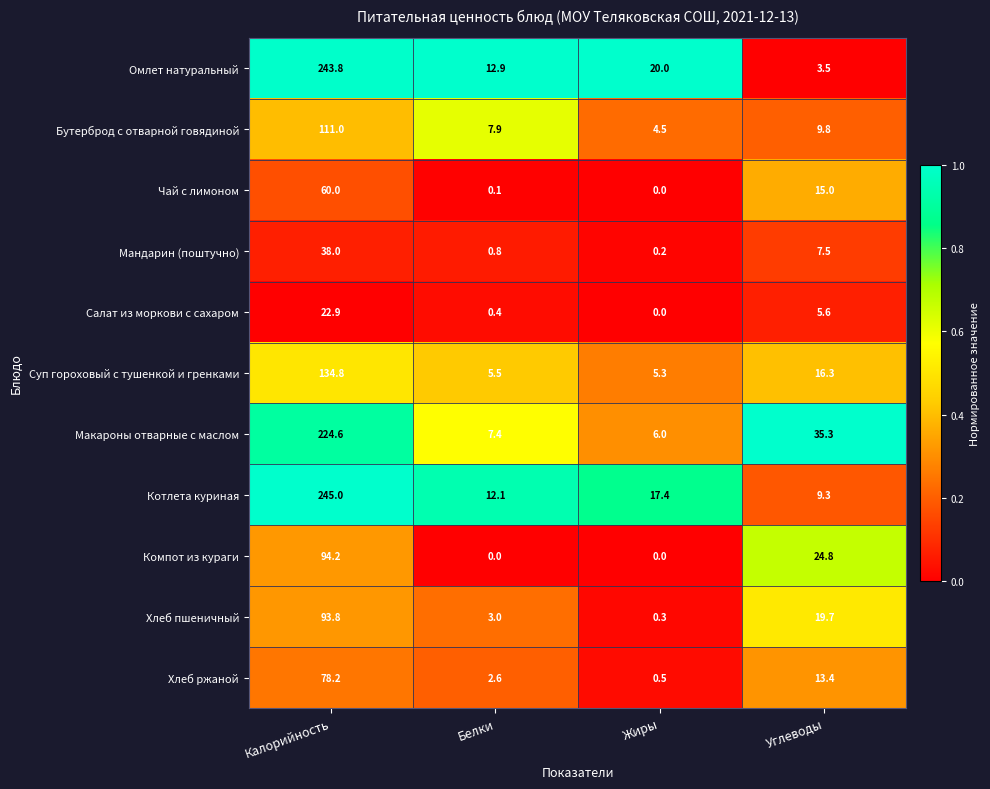

Is it true that Омлет натуральный equals 243.8 at Калорийность?

True